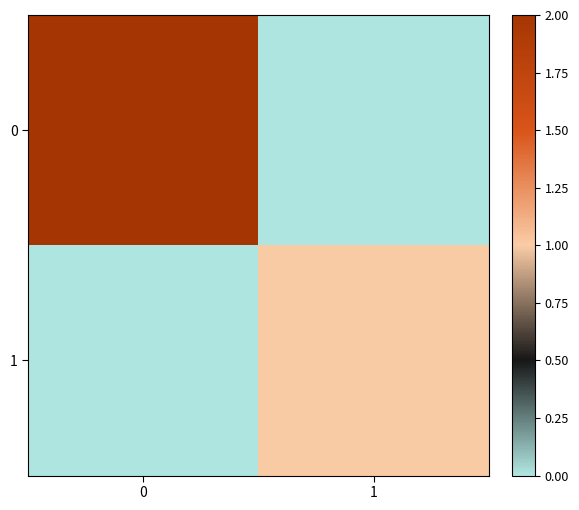

What is the total value across all series at 1?

1